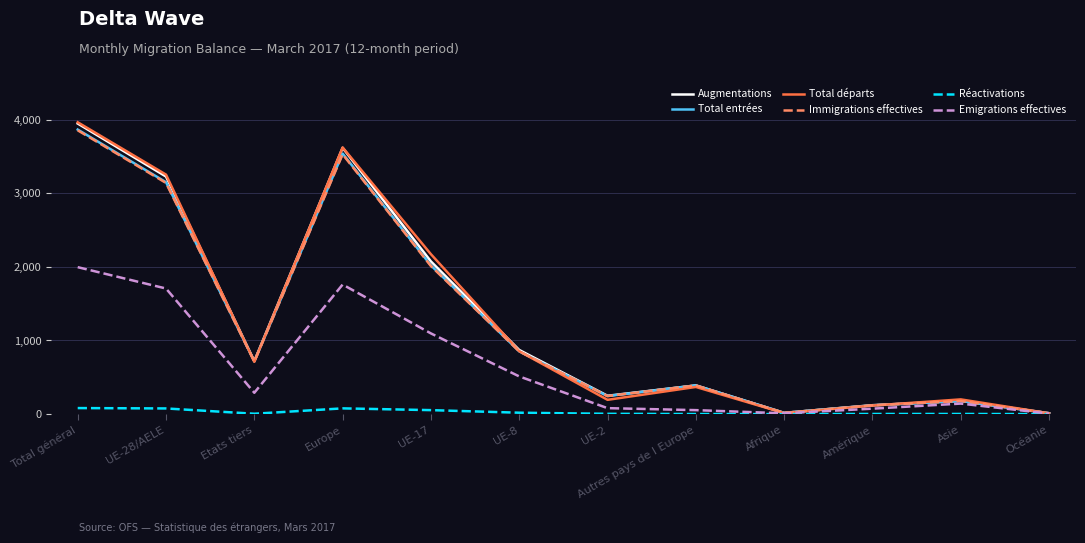

How many interior local peaks does the Total entrées series have?

3